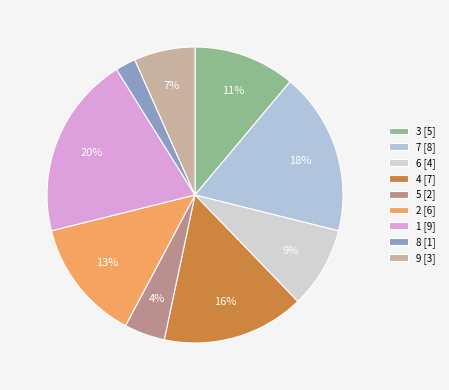

What is the largest slice in the pie chart?

1